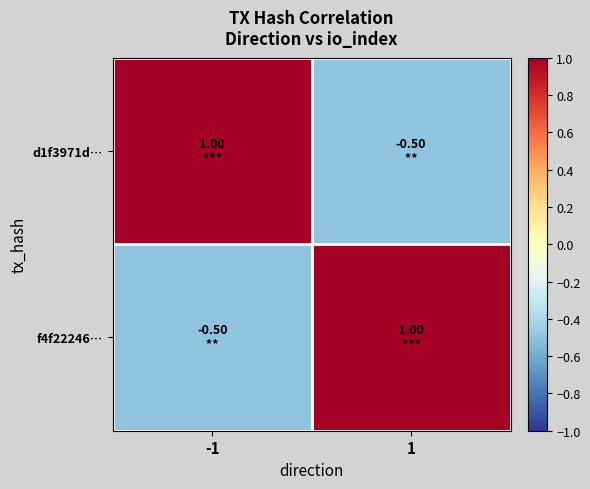

Rank the series by their maximum value, from lowest to highest.

d1f3971d…, f4f22246…